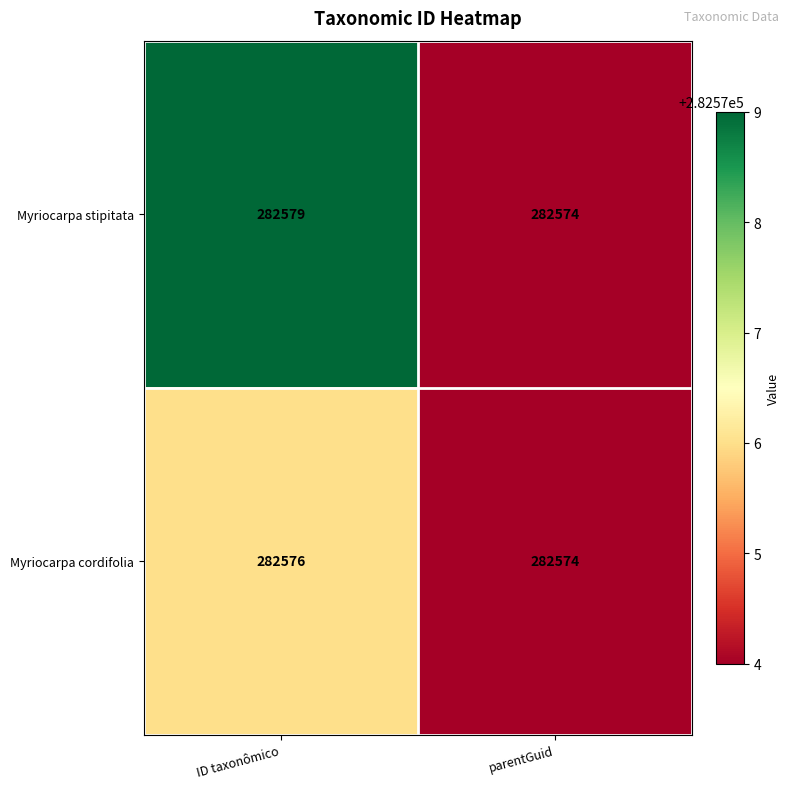

The value of Myriocarpa cordifolia at ID taxonômico is 282576. True or false?

True